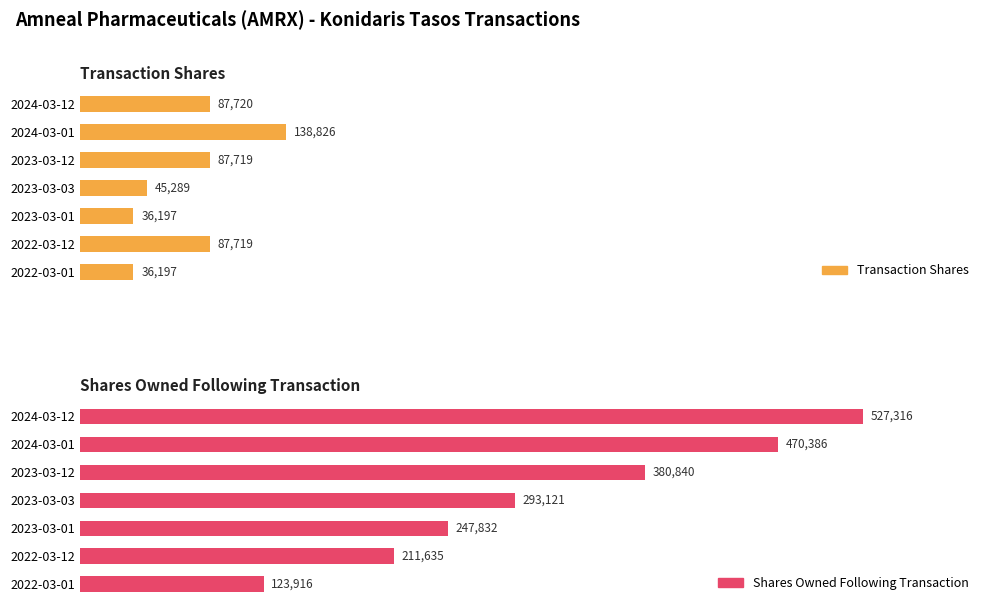

Is the value of Transaction Shares at 400000 greater than the value of Shares Owned Following Transaction at 600000?

No